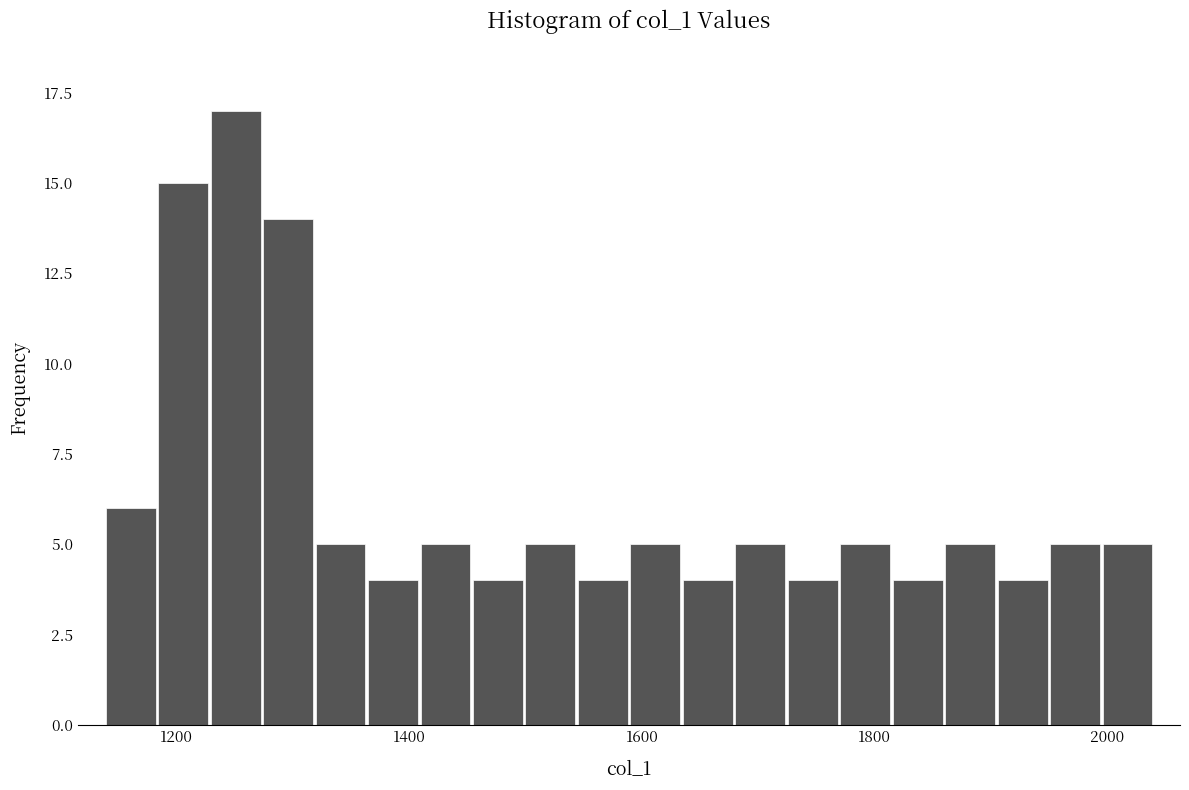

Around what value on the x-axis is the tallest bar? Give the approximate position of its centre, as read against the axis.

1260